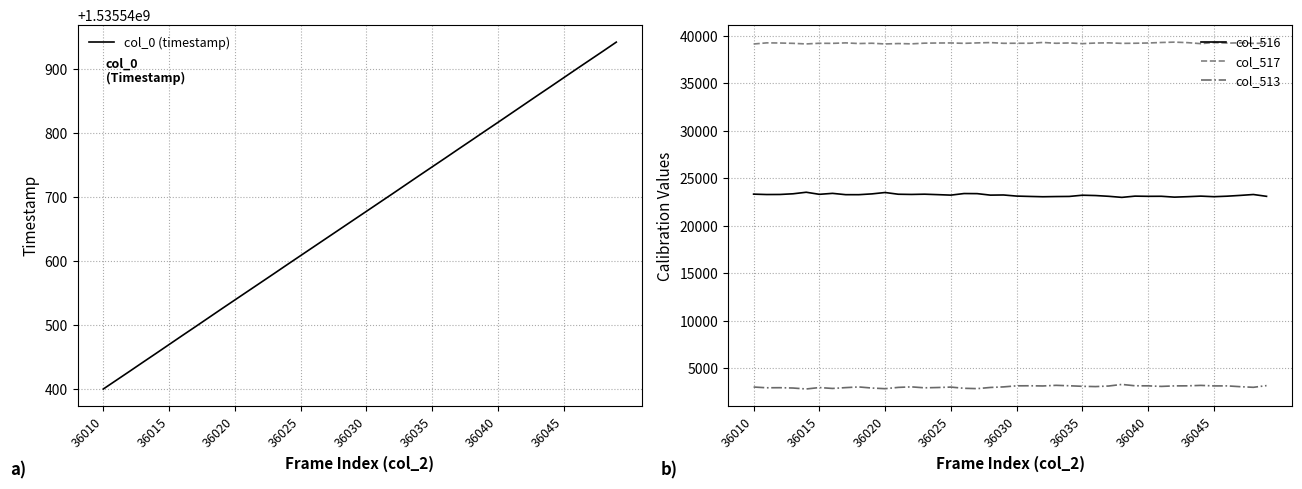

What is the difference between the col_513 values at 13 and 12?

99.0